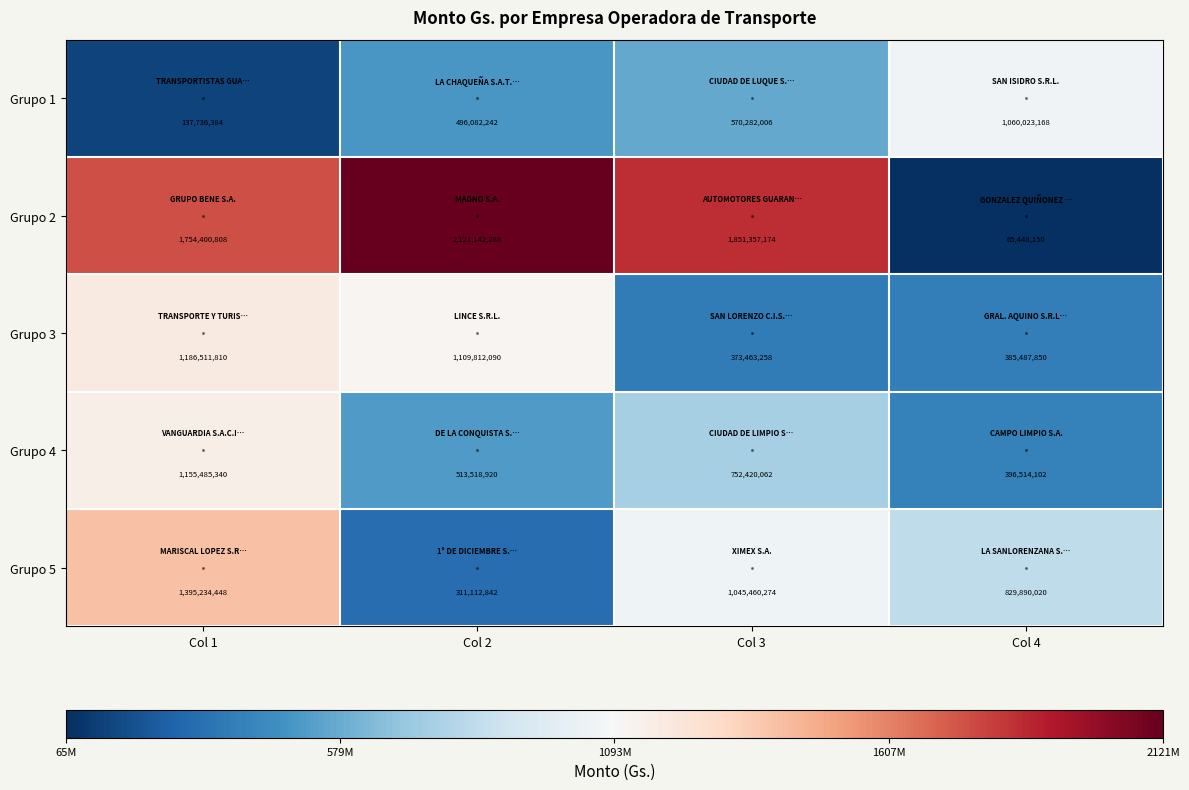

What is the smallest value displayed?

65448150